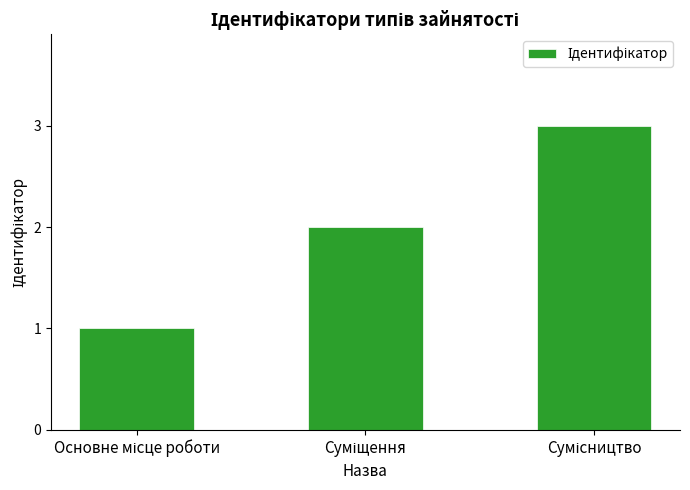

Reading left to right, extract all data points from this chart.

1	2	3